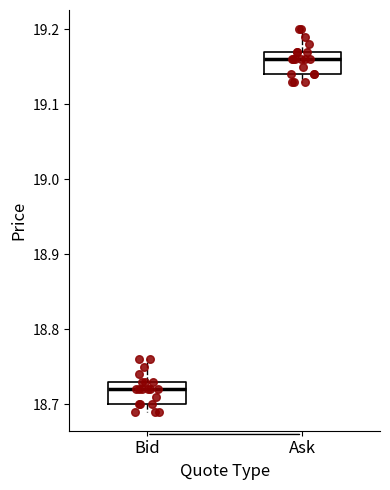

Where does the upper whisker of the box for Bid end on the y-axis? The values are not printed on the chart, so give them approximately, as read against the axis.

18.76